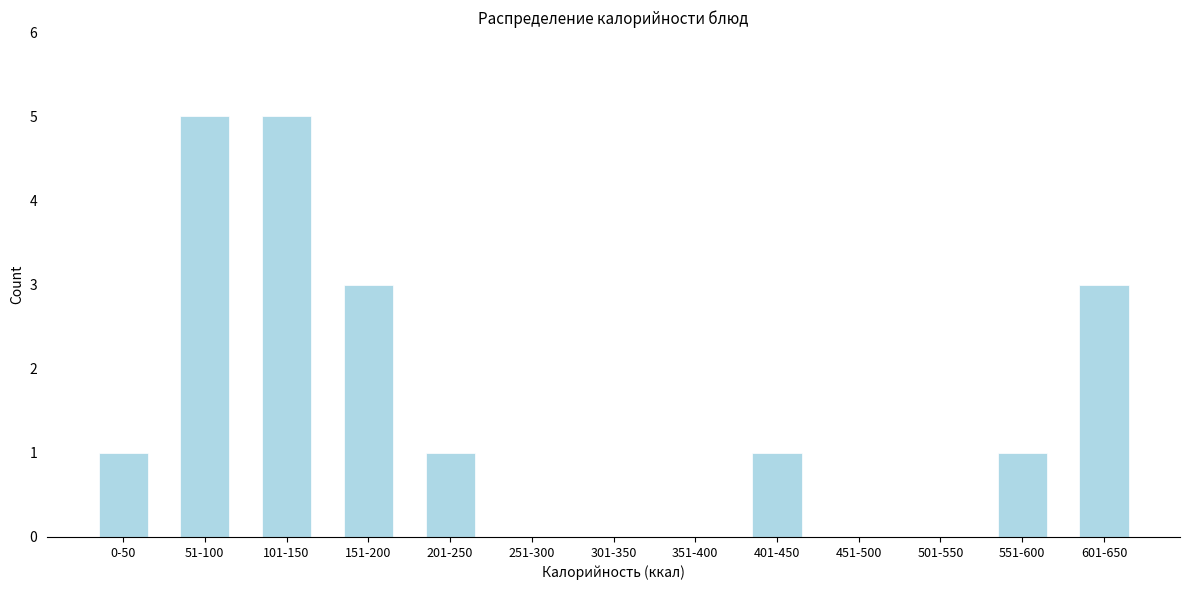

Reading left to right, list all the values displayed in this chart.

0-50=1	51-100=5	101-150=5	151-200=3	201-250=1	251-300=0	301-350=0	351-400=0	401-450=1	451-500=0	501-550=0	551-600=1	601-650=3